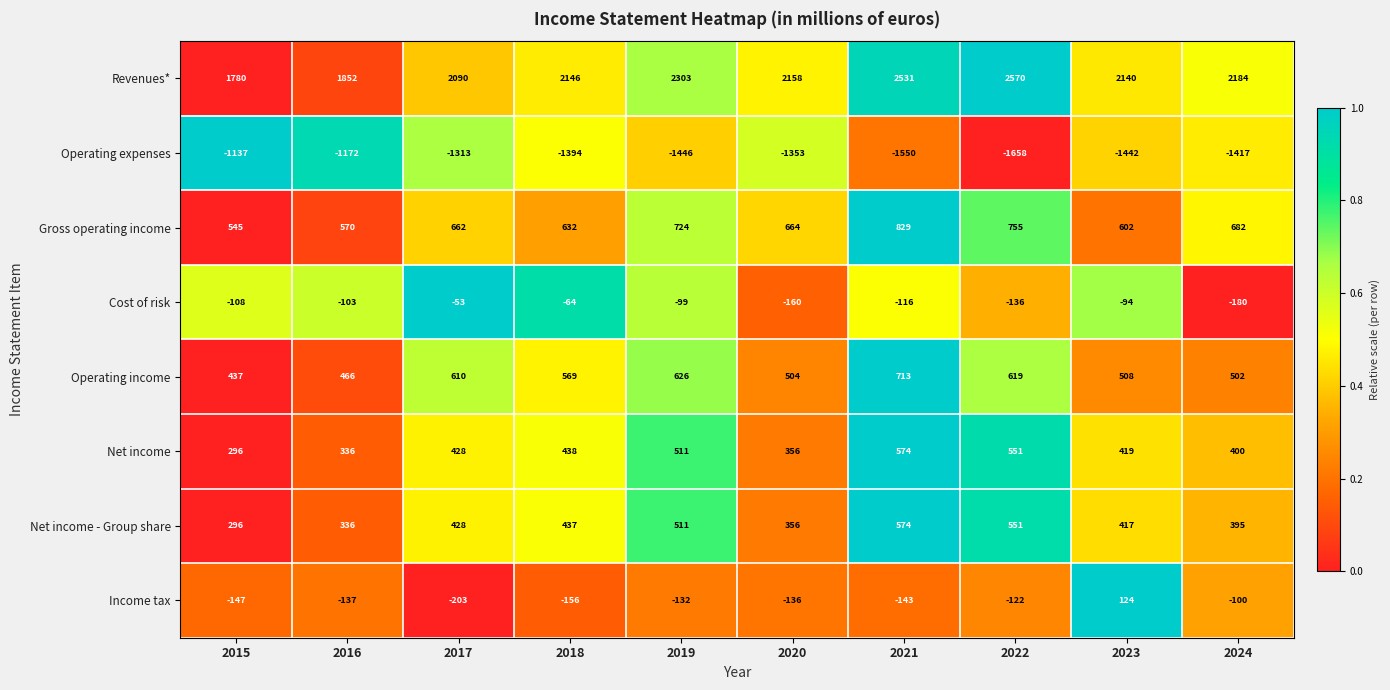

Which category has the highest value across all series?

2022